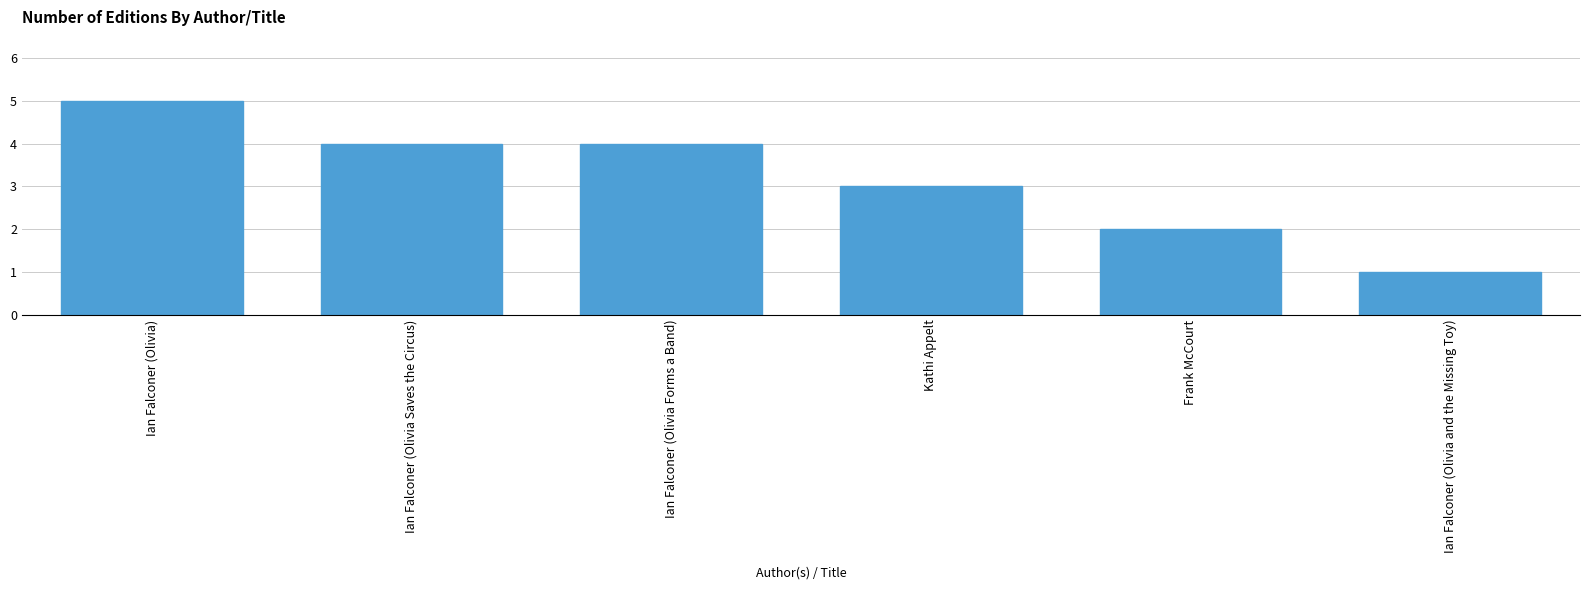

What is the approximate value at Ian Falconer (Olivia and the Missing Toy)?

1